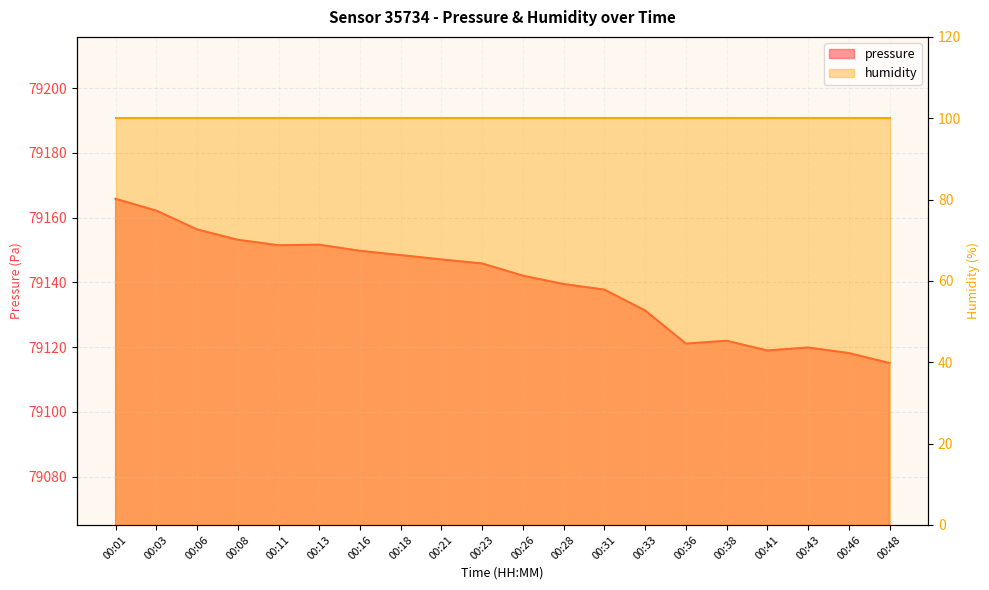

At which label is the value closest to 79140?

00:28